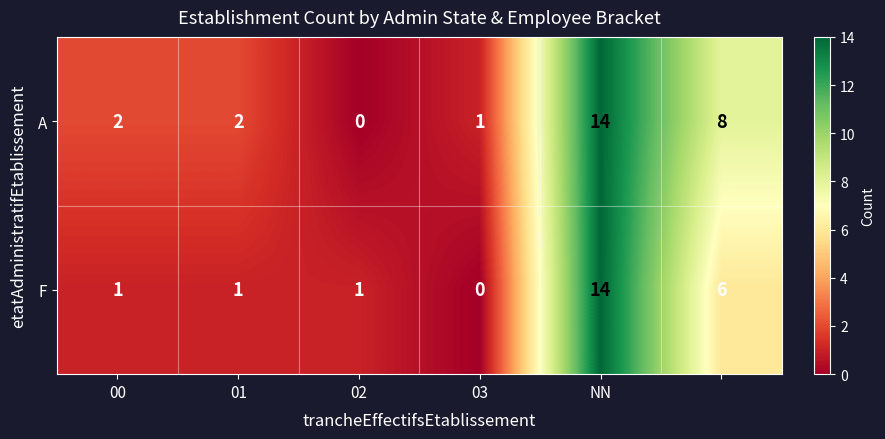

Reading left to right, list all the values displayed in this chart.

A: 2	2	0	1	14	8
F: 1	1	1	0	14	6